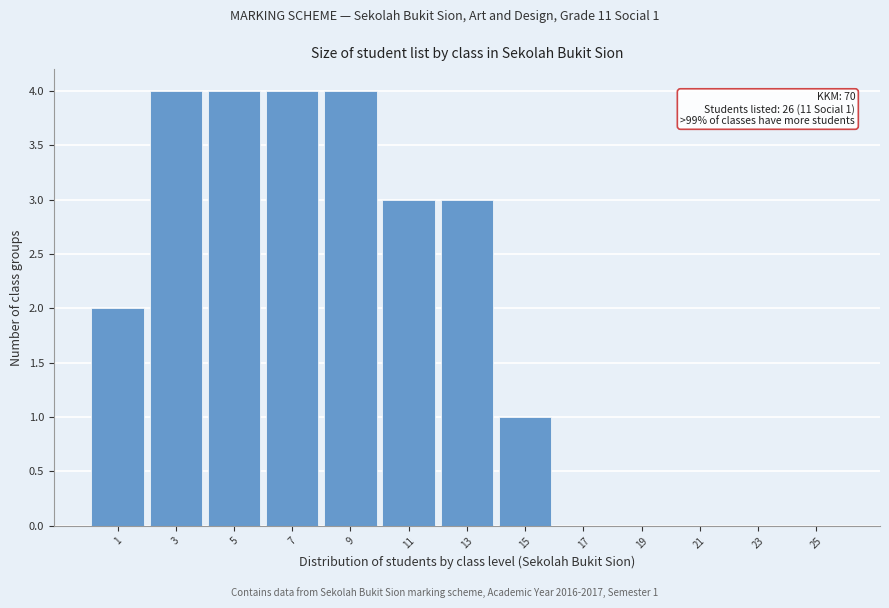

Reading left to right, extract all data points from this chart.

1=2	3=4	5=4	7=4	9=4	11=3	13=3	15=1	17=0	19=0	21=0	23=0	25=0